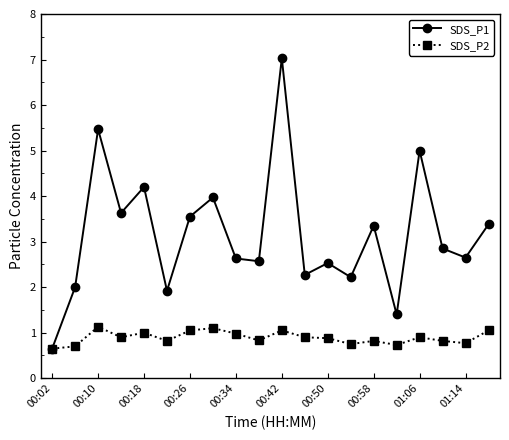

True or false: SDS_P2 has more than 1 points higher than both neighbors.

True